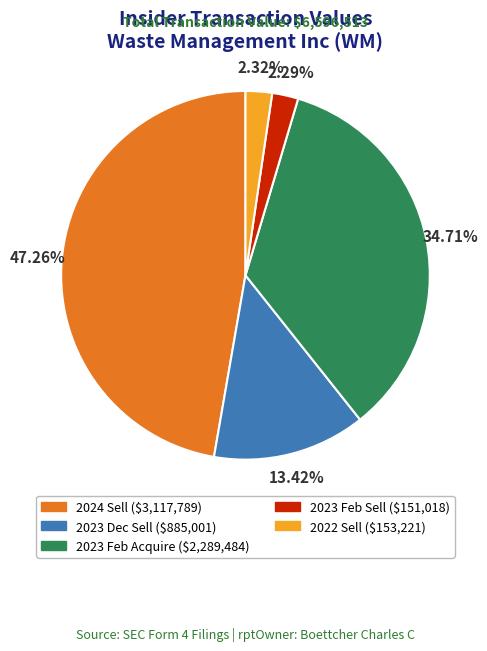

Does any single category account for the majority?

No